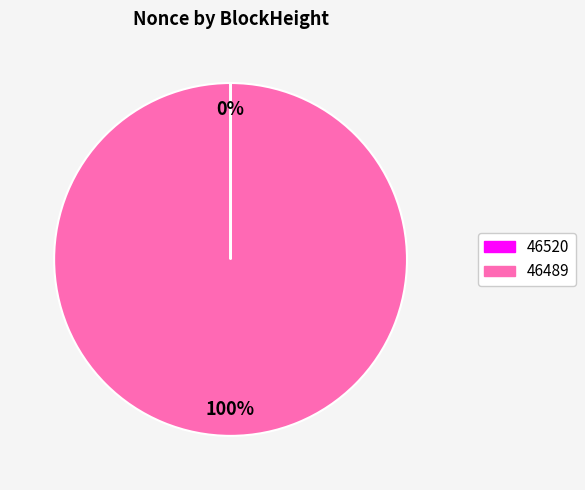

Is it true that 46489 is 100% of the pie?

True